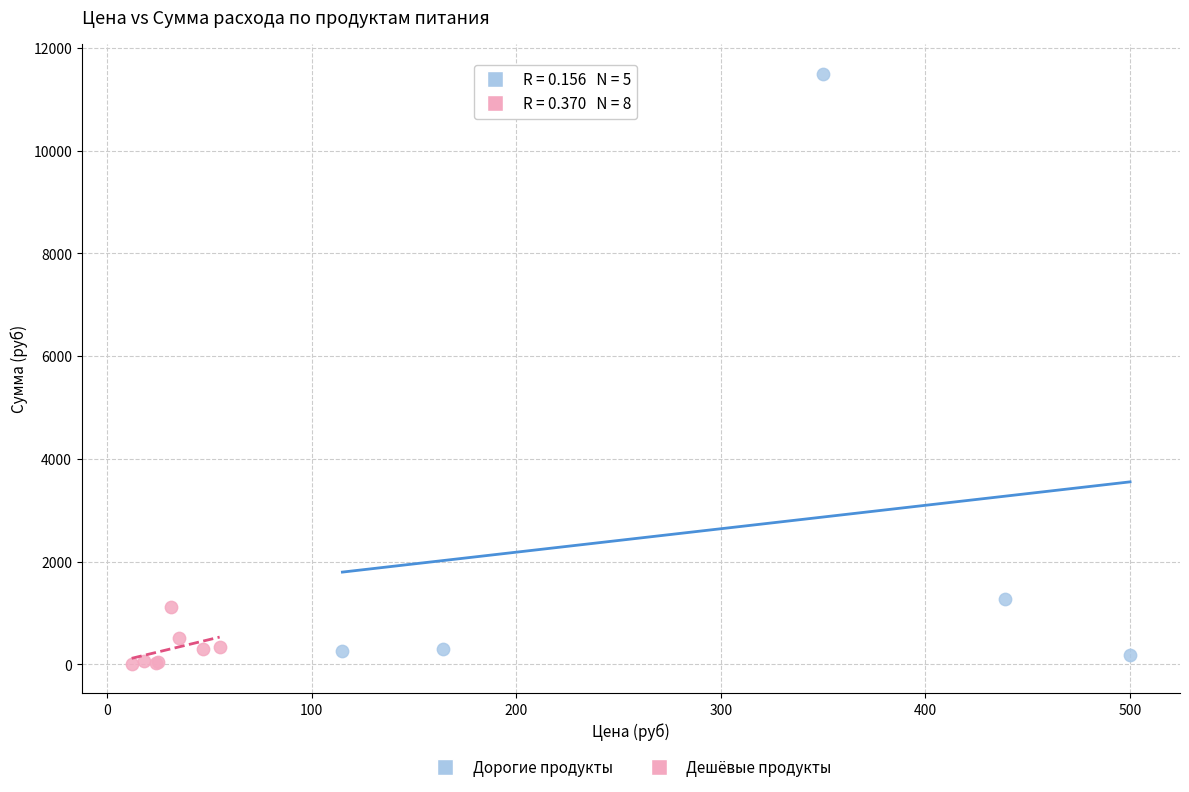

Which series reaches the maximum Y coordinate?

Дорогие продукты